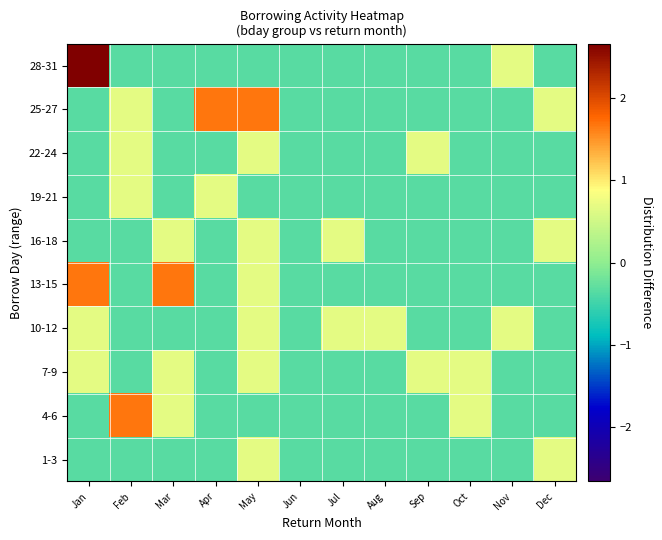

Which has a higher value, Nov or Sep?

Nov